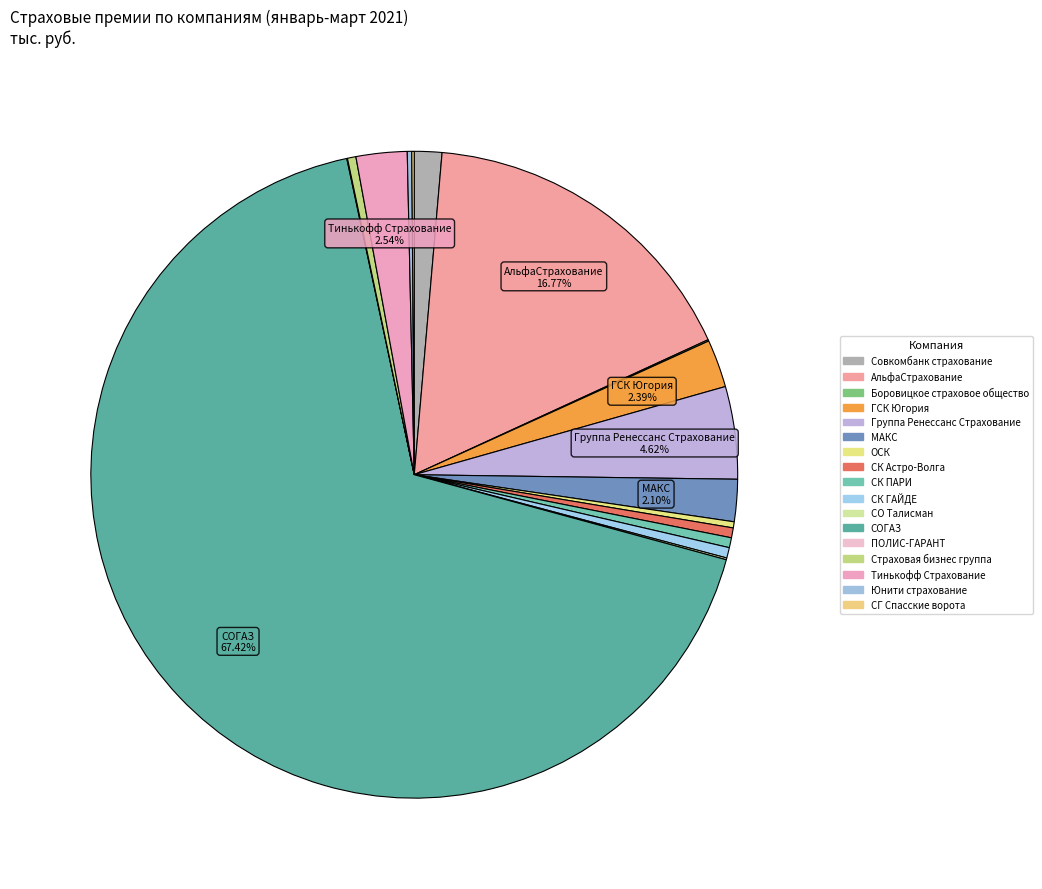

Which category has the biggest portion of the pie?

СОГАЗ